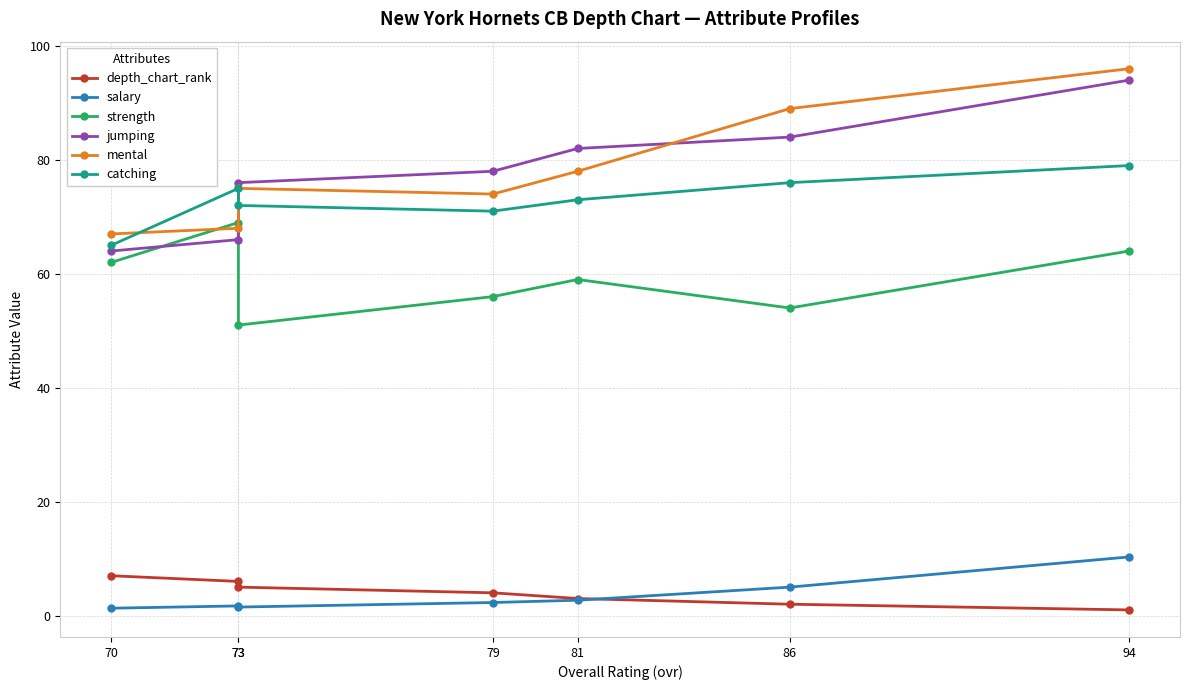

What is the spread (max minus min) of values at 94?

95.0